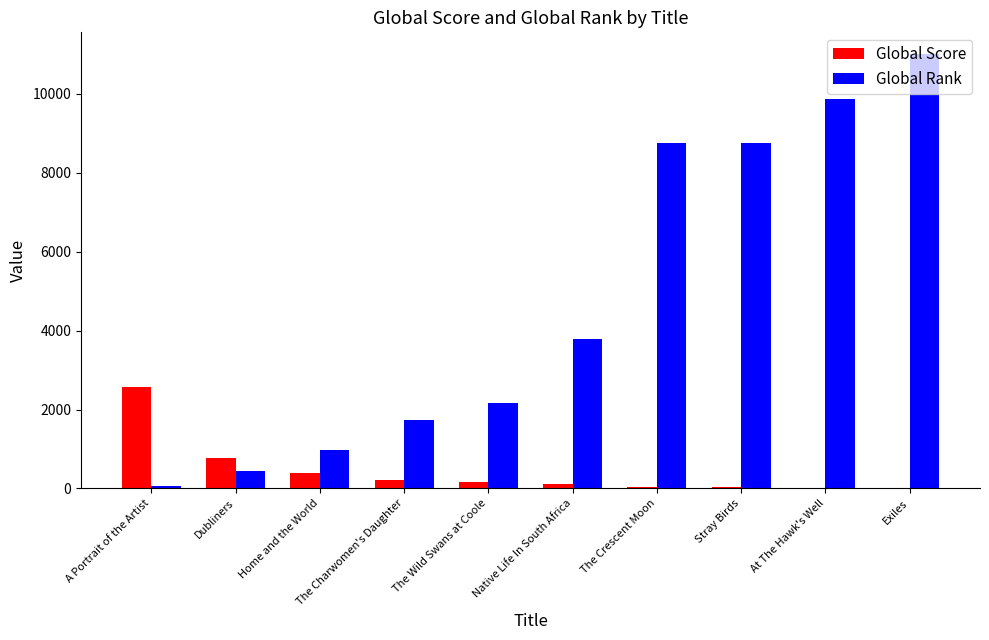

What are all the series names shown in the legend?

Global Score, Global Rank